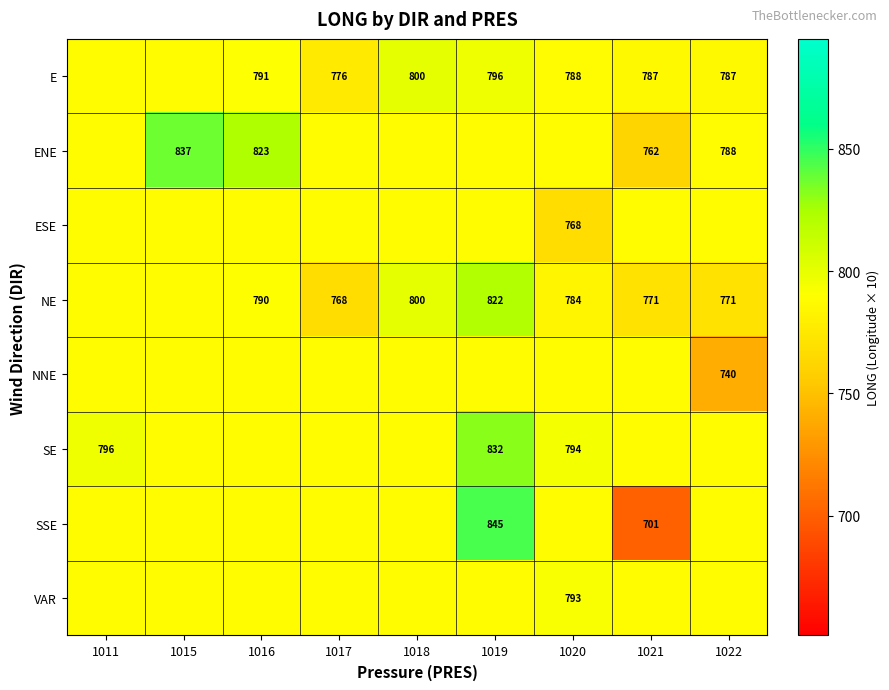

List the series in order of their peak value, highest first.

SSE, ENE, SE, NE, E, VAR, ESE, NNE